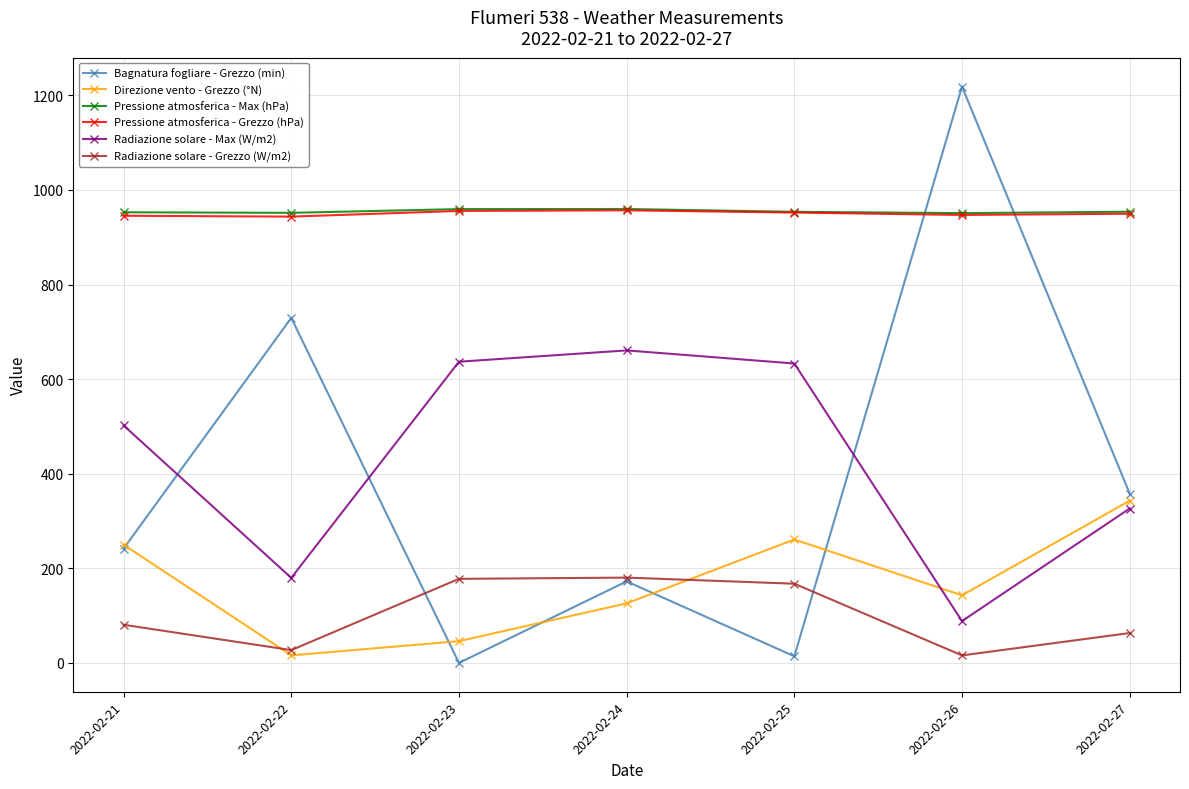

True or false: Pressione atmosferica - Grezzo (hPa) has a value of 947.2 at 2022-02-26.

True